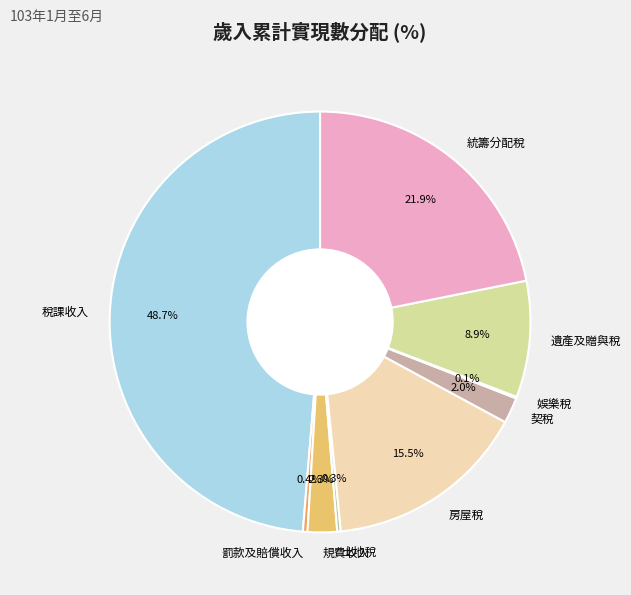

Does any single category account for the majority?

No